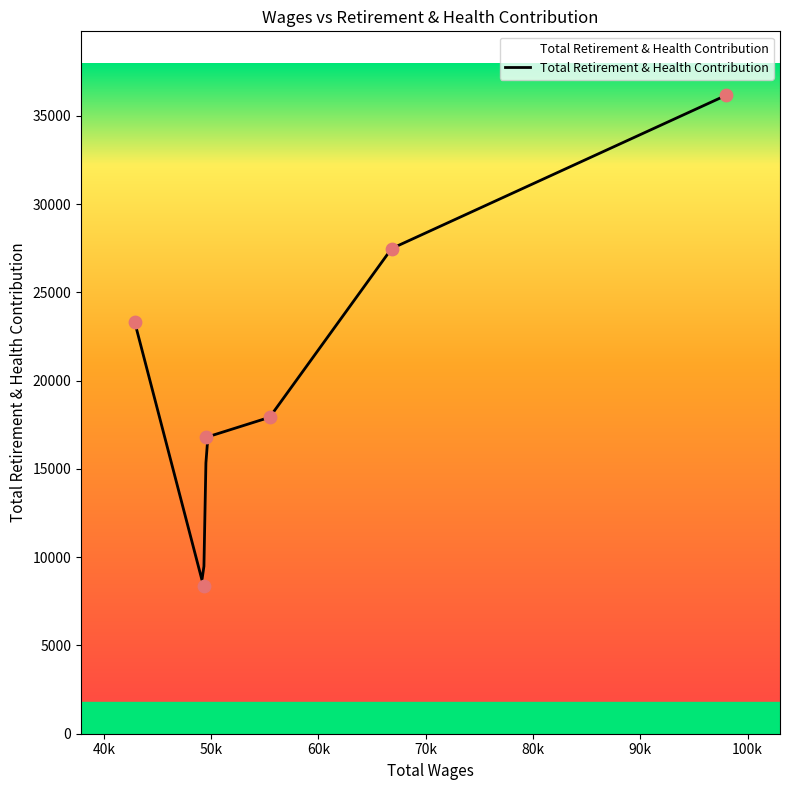

What is the ratio of the value at 66819.0 to the value at 98016.0?

0.8